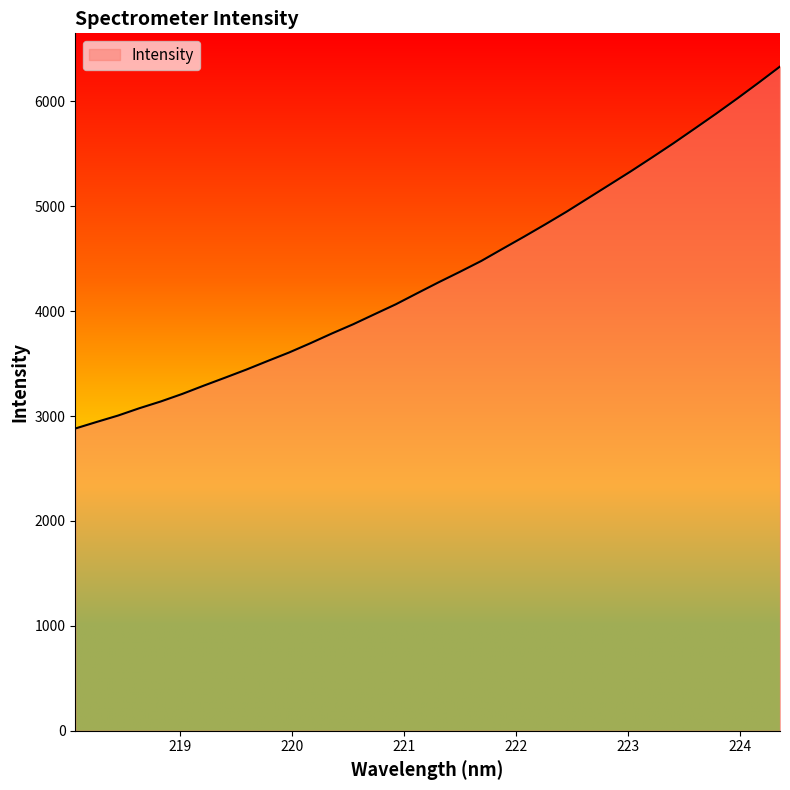

What is the maximum value shown in the chart?

6332.2